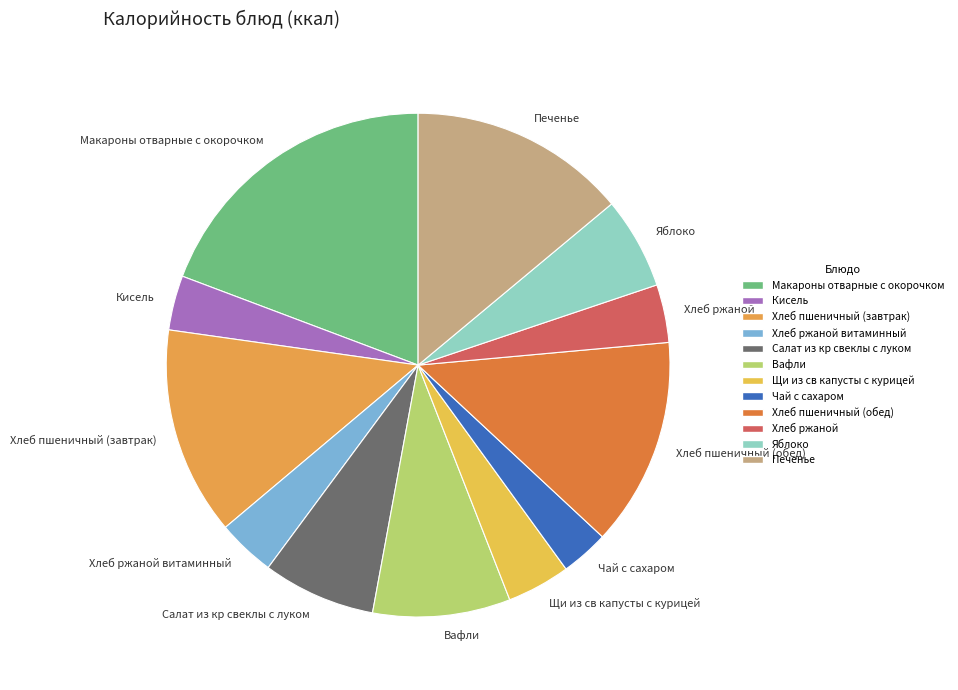

Do Хлеб пшеничный (обед) and Салат из кр свеклы с луком together represent more than half of the pie?

No